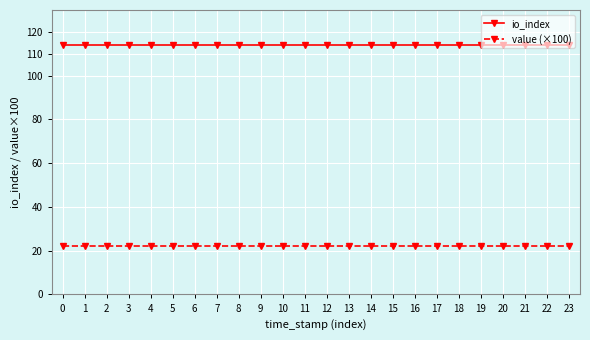

Rank the series by their maximum value, from highest to lowest.

io_index, value (×100)